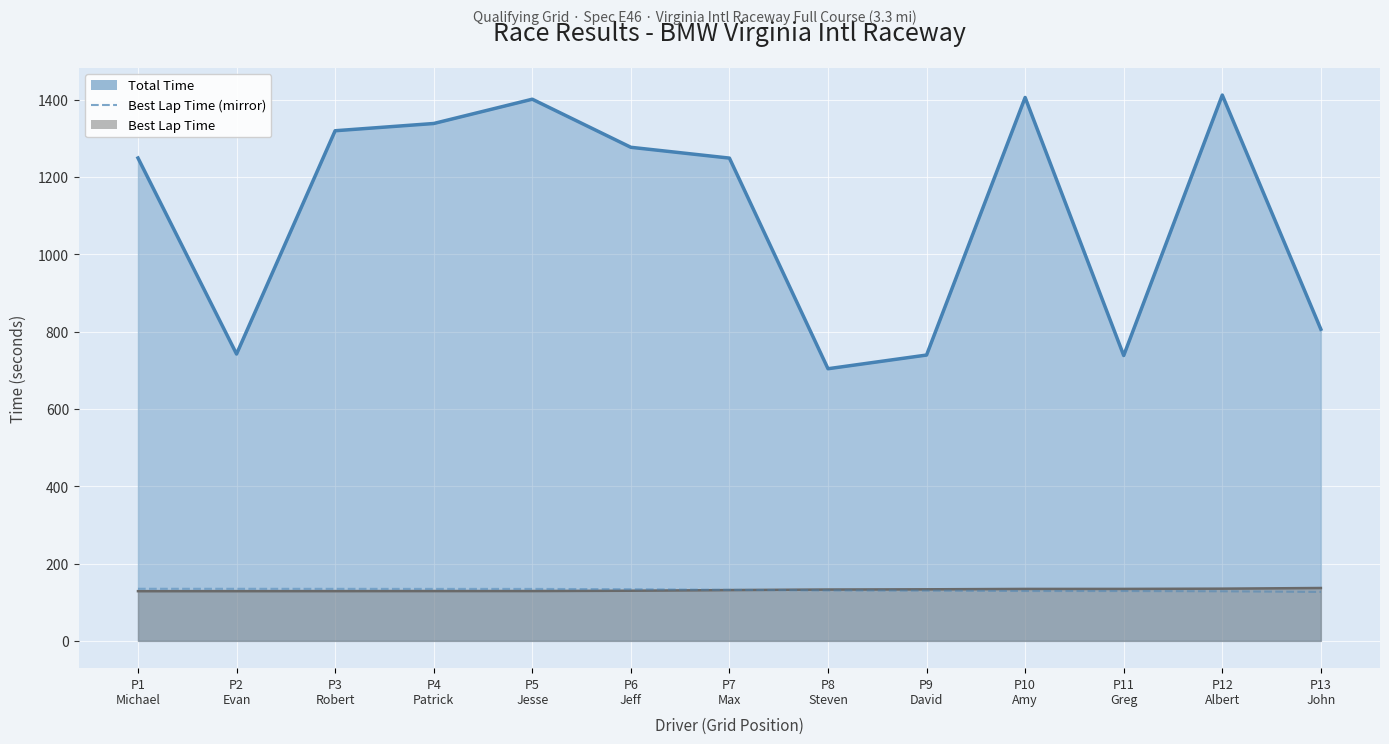

Between P4
Patrick and P5
Jesse, which is larger?

P4
Patrick